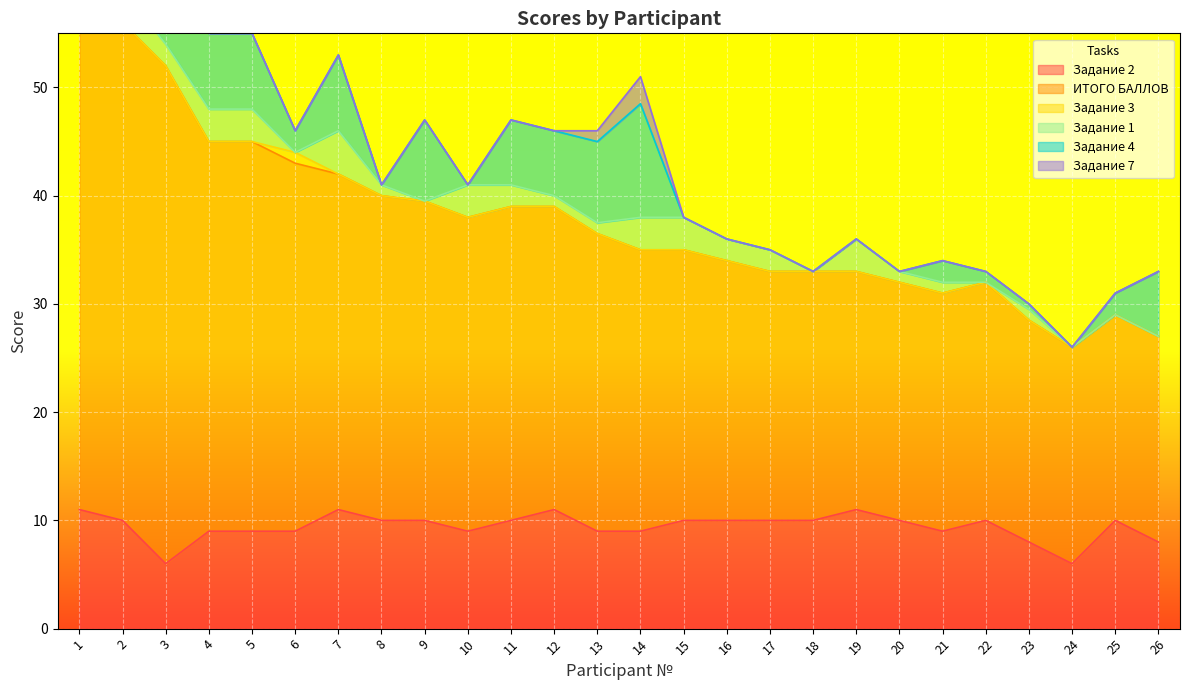

At 18, list the series in order from largest to smallest.

ИТОГО БАЛЛОВ, Задание 2, Задание 3, Задание 1, Задание 4, Задание 7